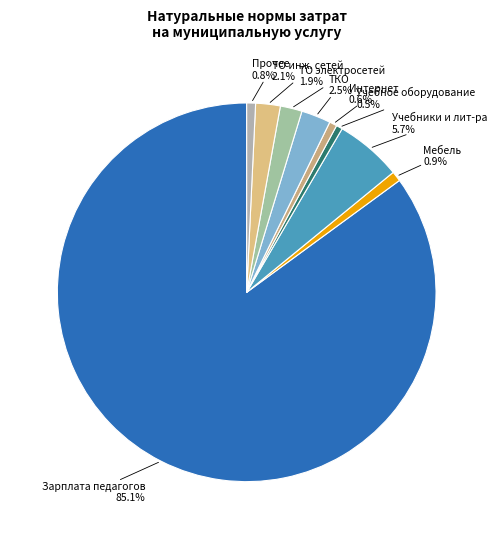

How many segments does this pie chart have?

9